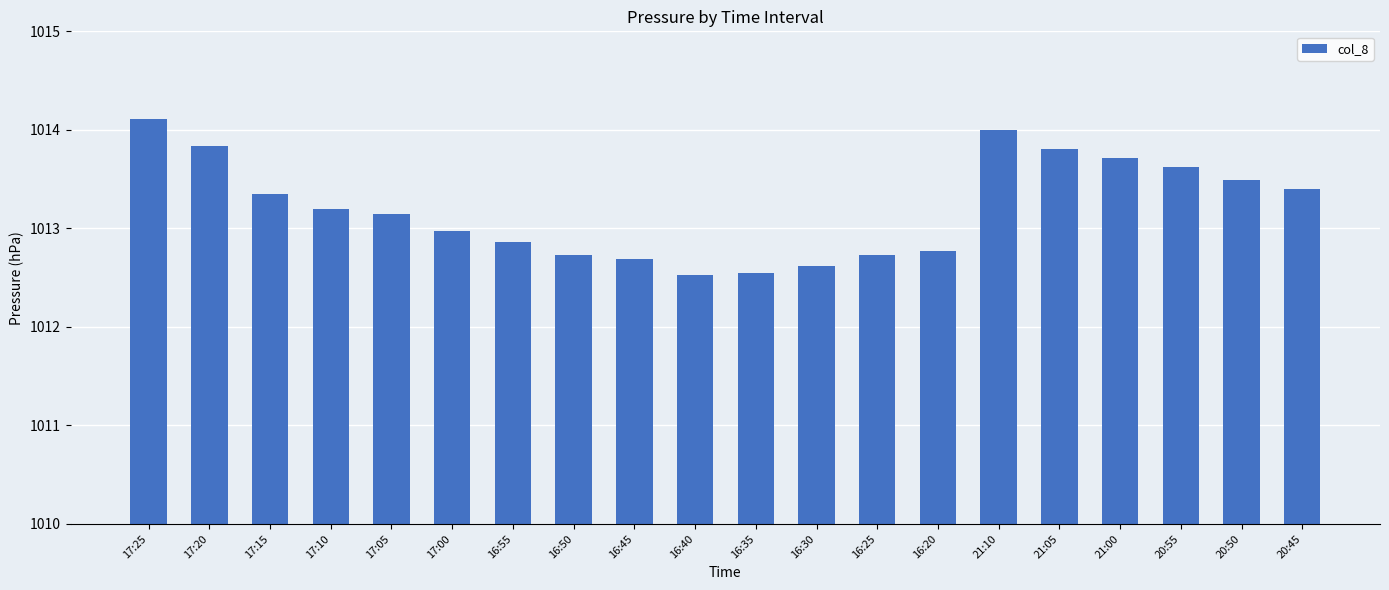

What is the difference between the maximum and second lowest values?

1.6